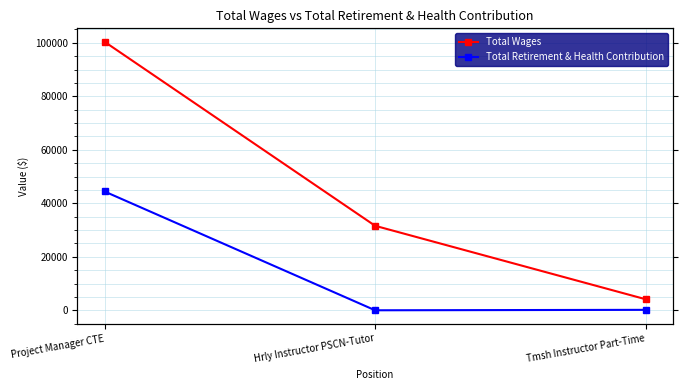

True or false: Total Retirement & Health Contribution has a value of 44406 at Project Manager CTE.

True